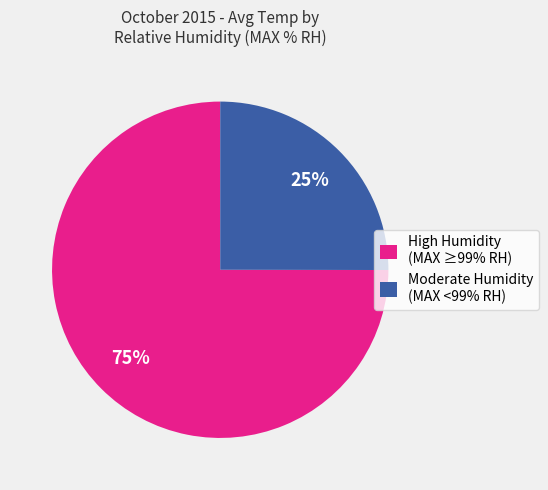

What percentage is the Moderate Humidity (MAX <99% RH) slice, to the nearest percent?

25%